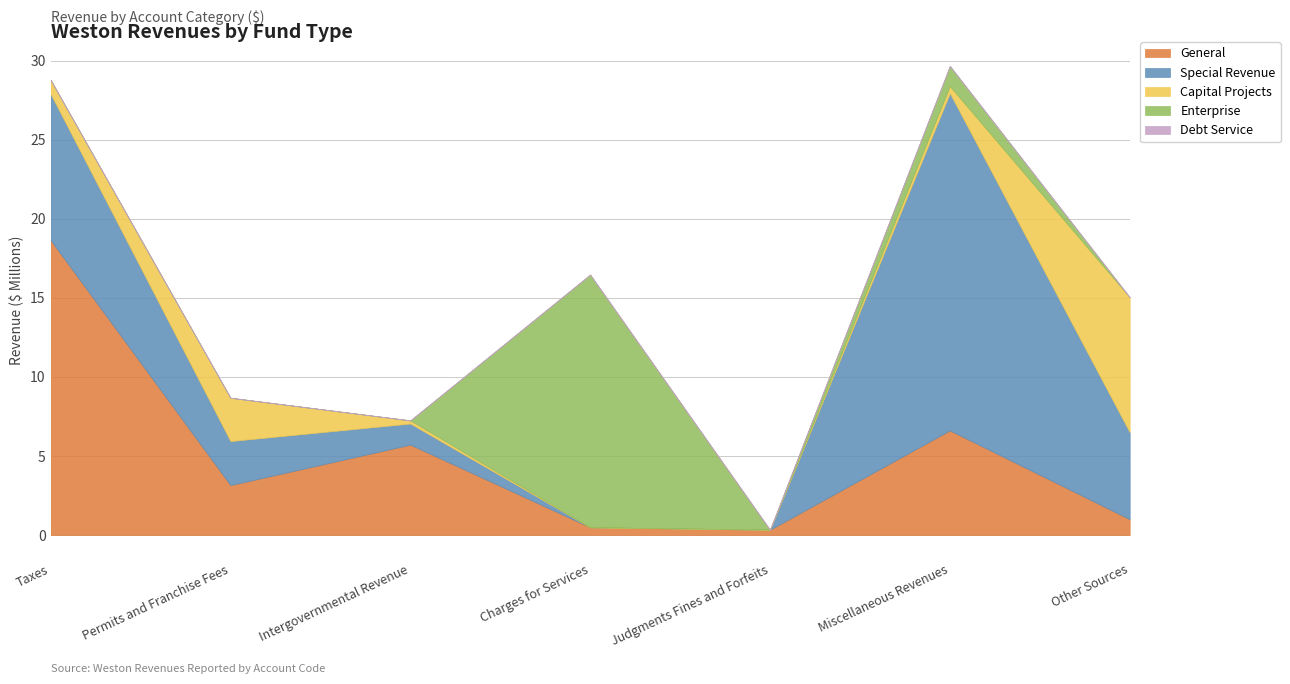

What is the label of the 1st point from the left?

Taxes